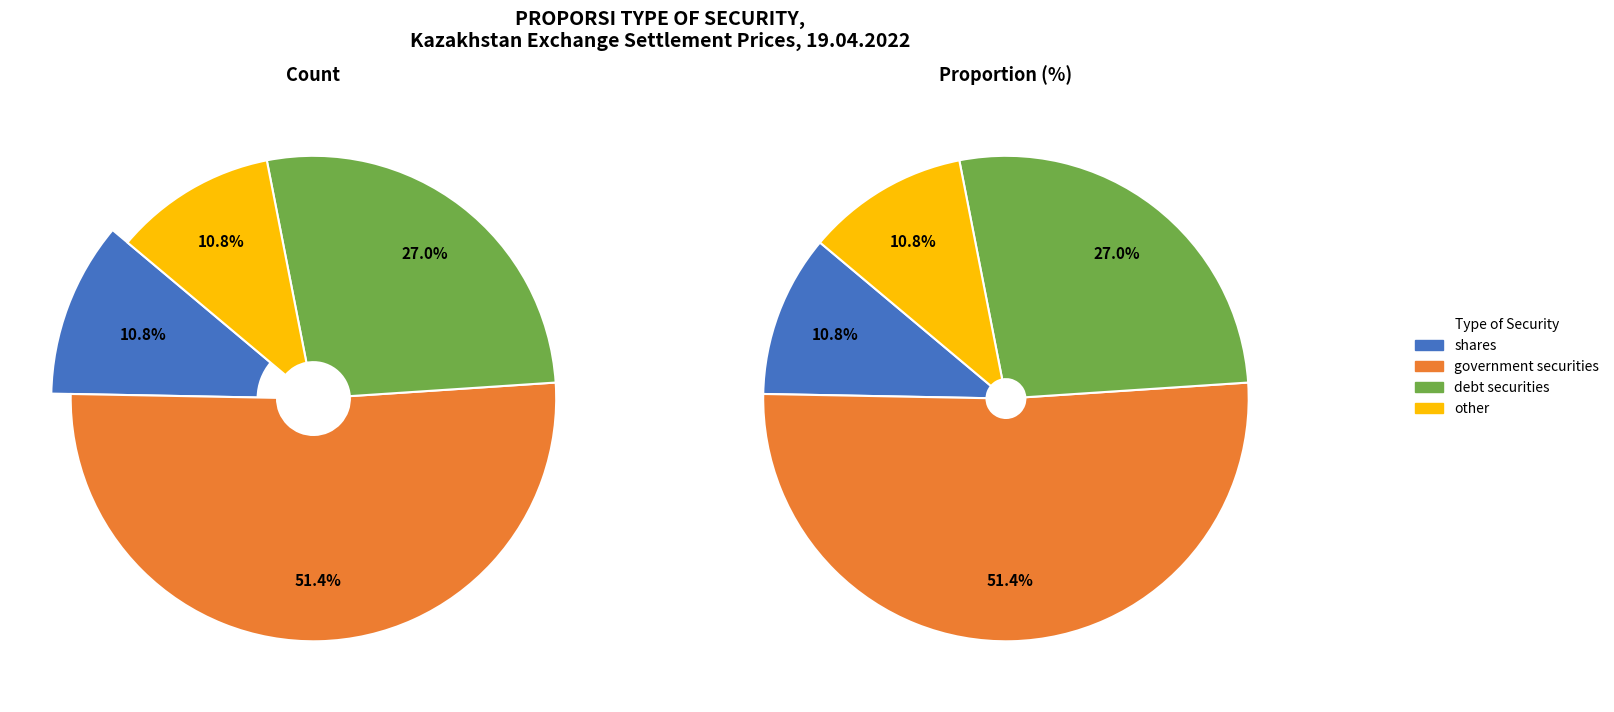

True or false: government securities accounts for 51% of the total.

True